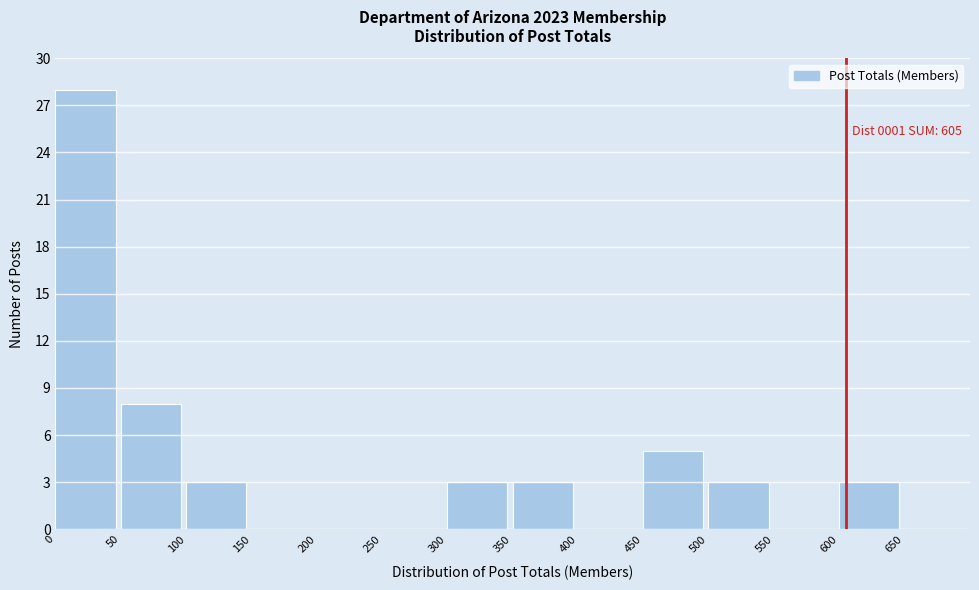

Over which range of the x-axis is the bar tallest?

0 to 50